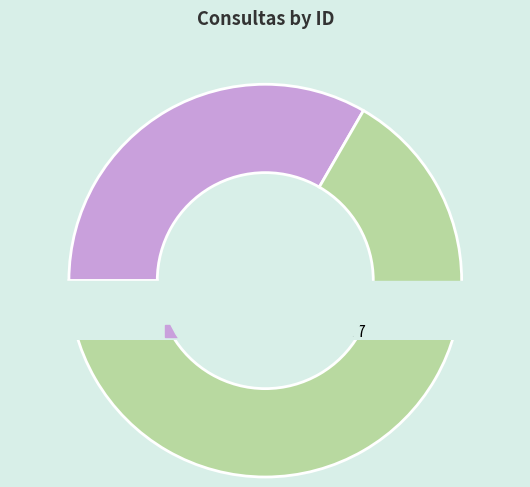

To the nearest percent, what is the combined percentage of 61677 and 61614?

100%